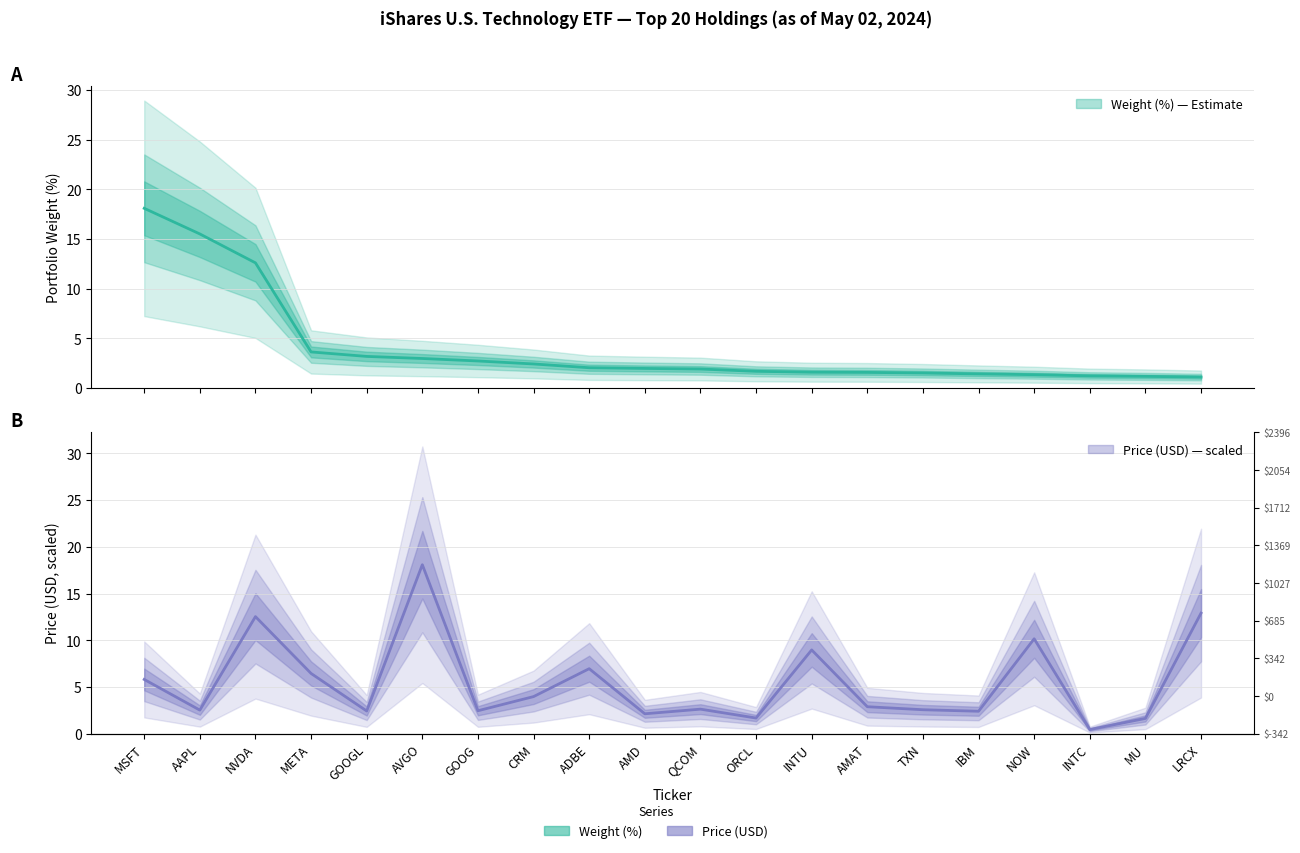

Count the number of categories in the chart.

20